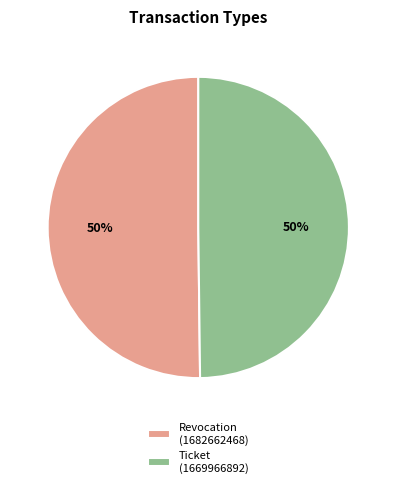

To the nearest percent, what is the average slice percentage?

50%